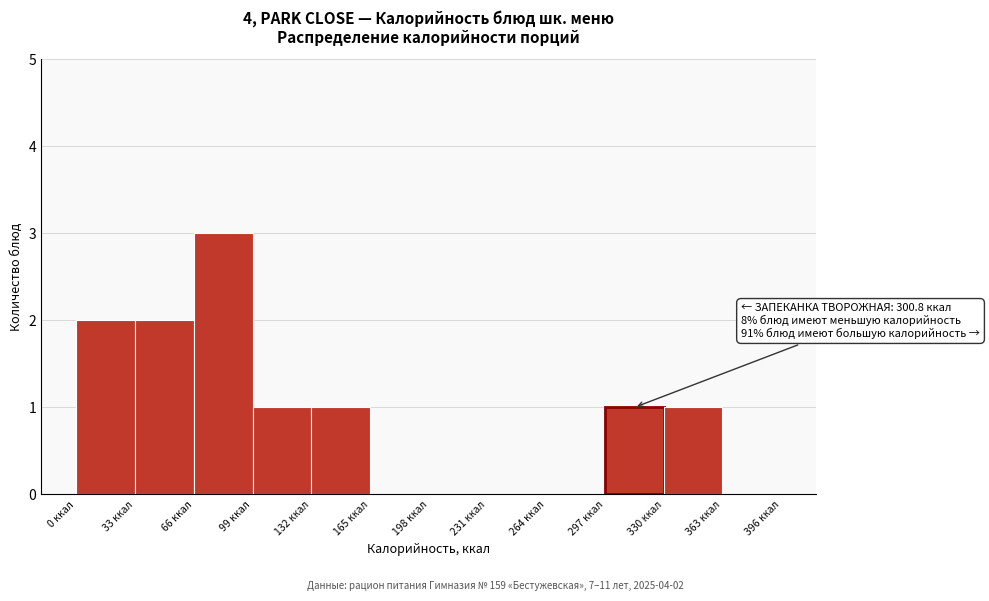

Which range on the x-axis has the tallest bar?

66 to 99